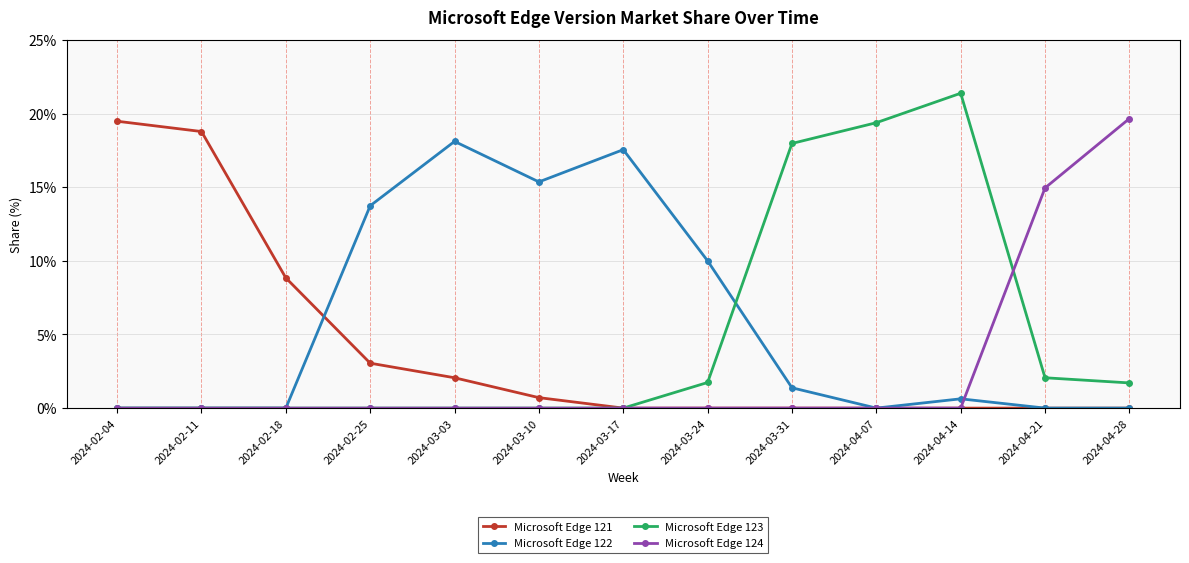

What is the label of the 12th point from the right?

2024-02-11